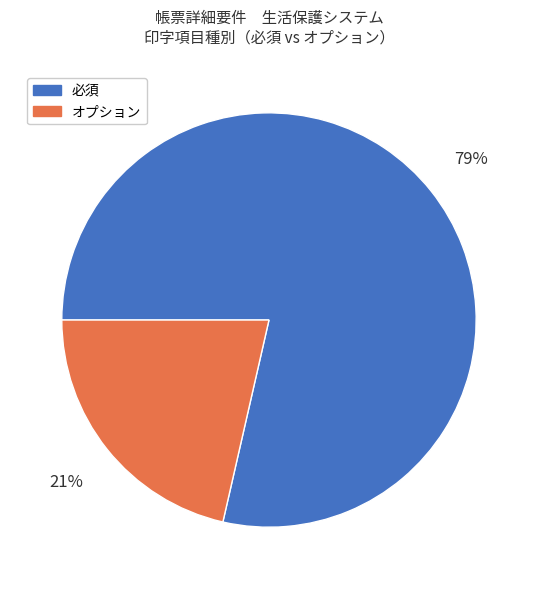

How many slices are in this pie chart?

2